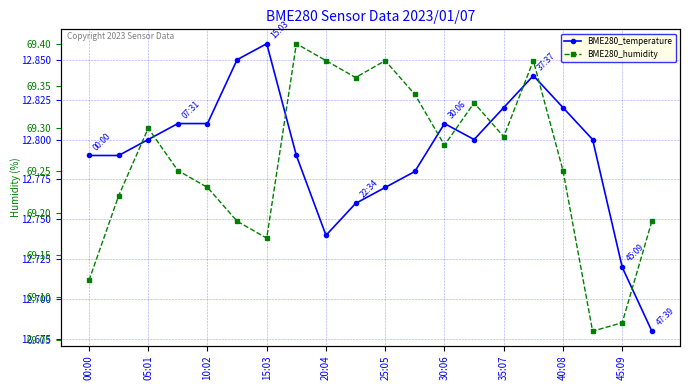

Reading left to right, list all the values displayed in this chart.

BME280_temperature: 12.8	12.8	12.8	12.8	12.8	12.8	12.9	12.8	12.7	12.8	12.8	12.8	12.8	12.8	12.8	12.8	12.8	12.8	12.7	12.7
BME280_humidity: 69.1	69.2	69.3	69.2	69.2	69.2	69.2	69.4	69.4	69.4	69.4	69.3	69.3	69.3	69.3	69.4	69.2	69.1	69.1	69.2